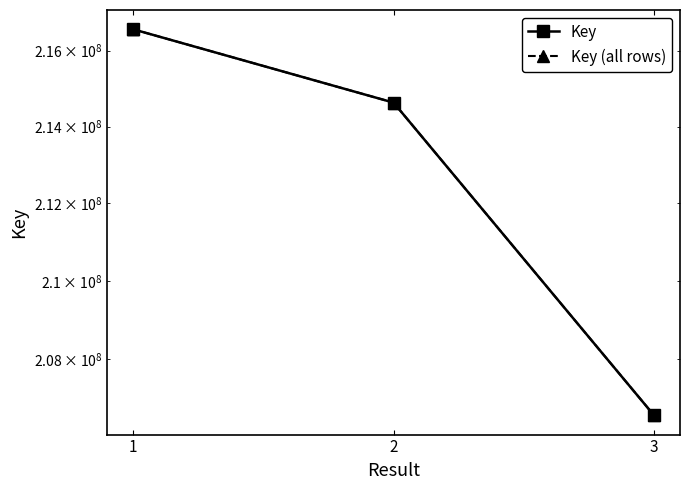

Which has a higher value, 3 or 1?

1